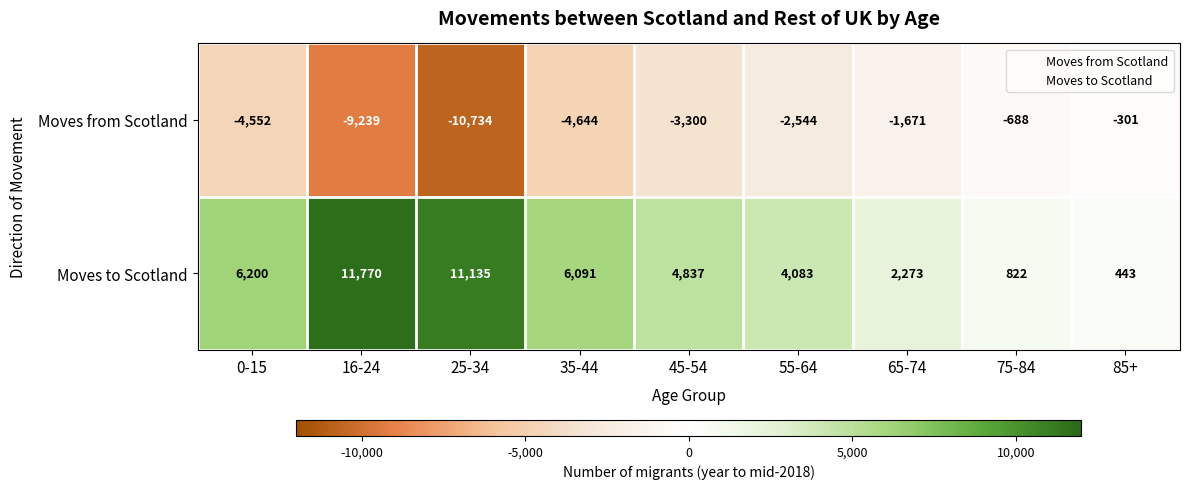

At which label does Moves to Scotland reach its minimum?

85+